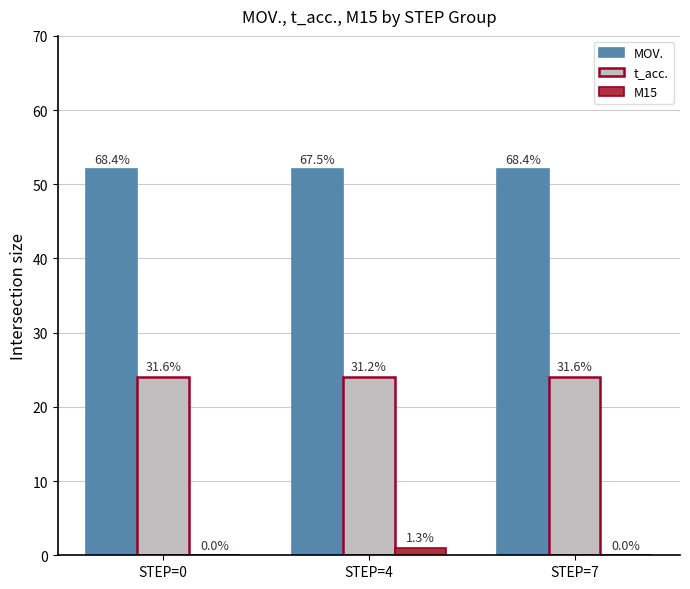

What is the minimum value for MOV.?

52